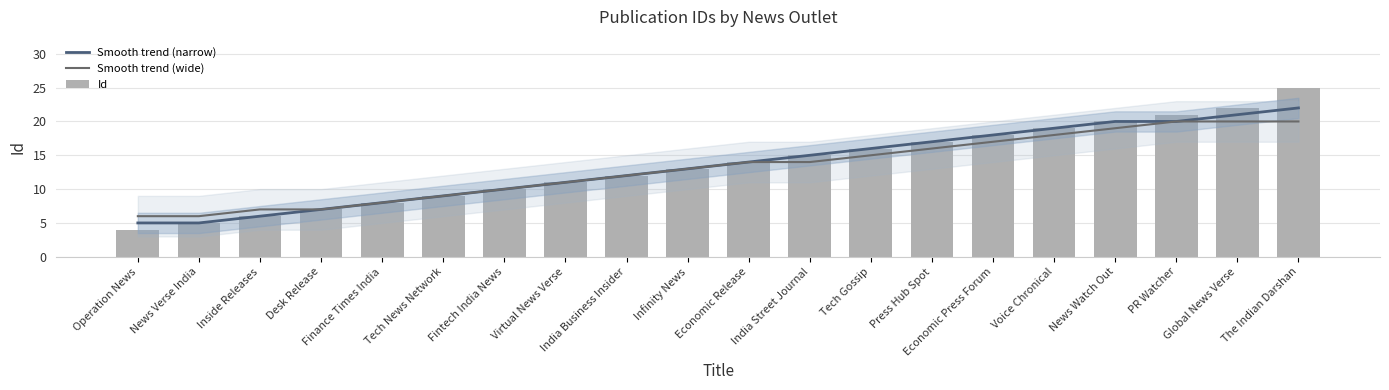

What is the difference between the maximum and minimum values in the Smooth trend (wide) series?

14